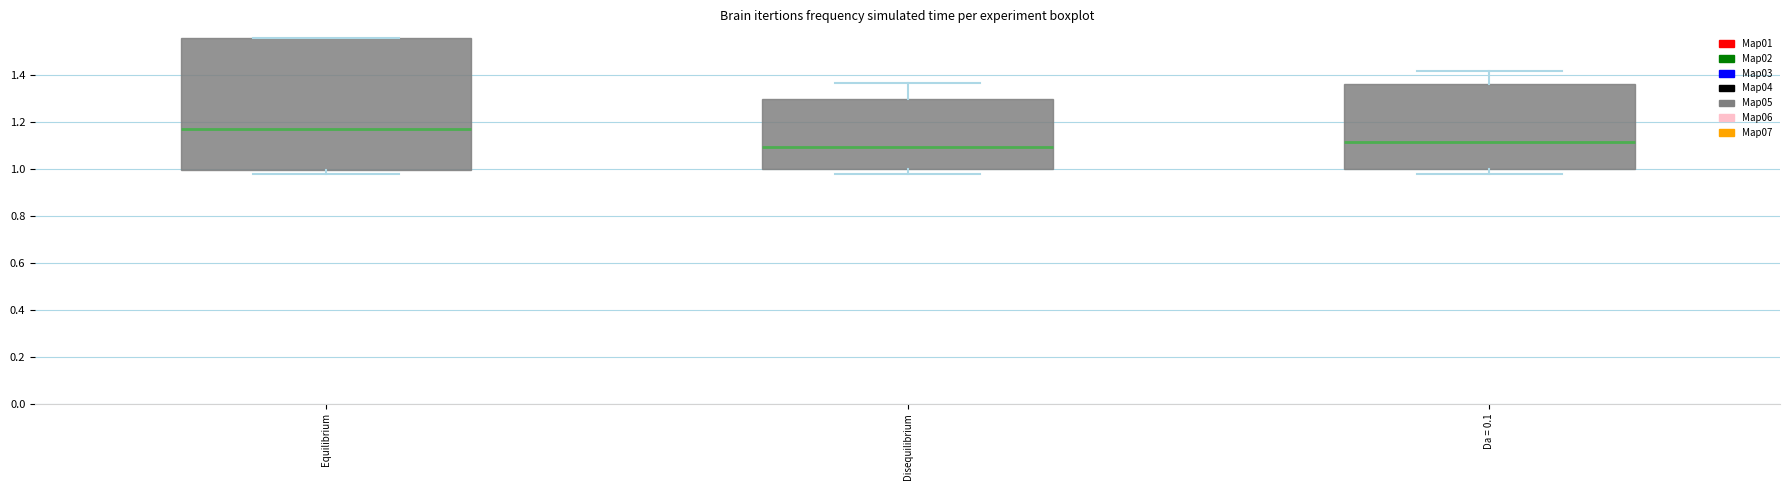

Where is the lower edge of the box for Da = 0.1 on the y-axis? The values are not printed on the chart, so give them approximately, as read against the axis.

1.00